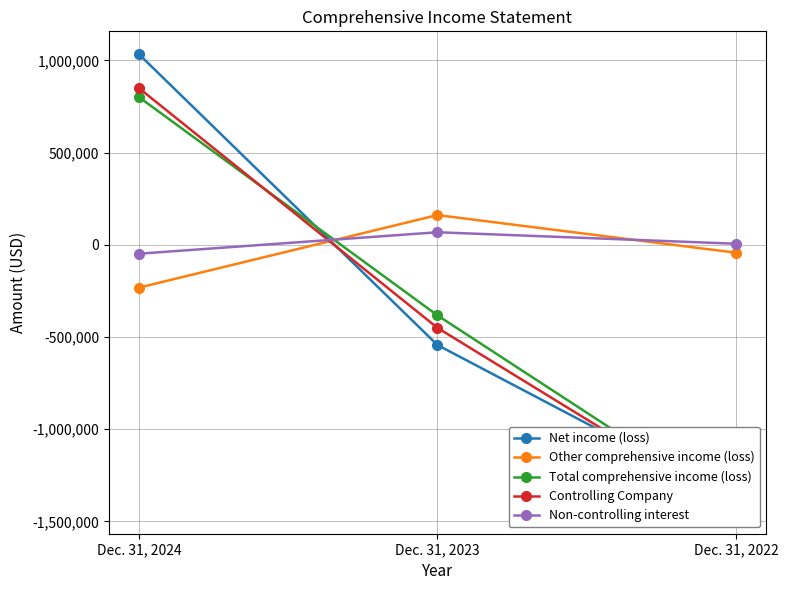

What is the sum of all Non-controlling interest values?

24313